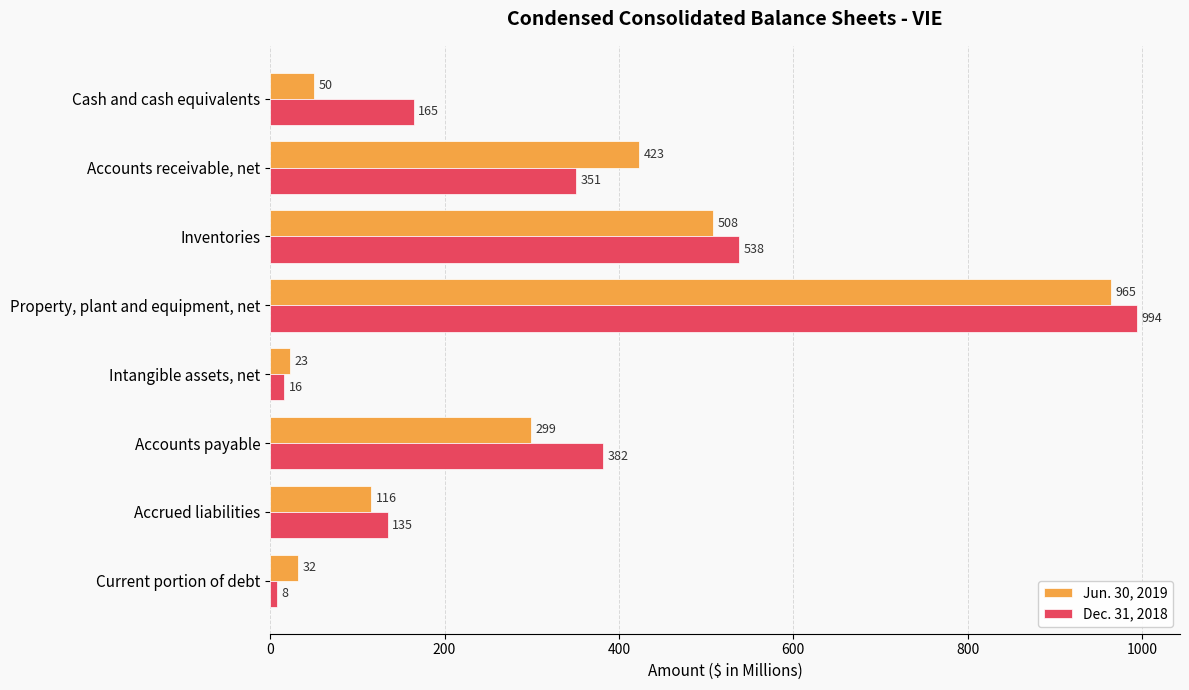

What is the approximate value of Dec. 31, 2018 at Property, plant and equipment, net, to the nearest 10?

990